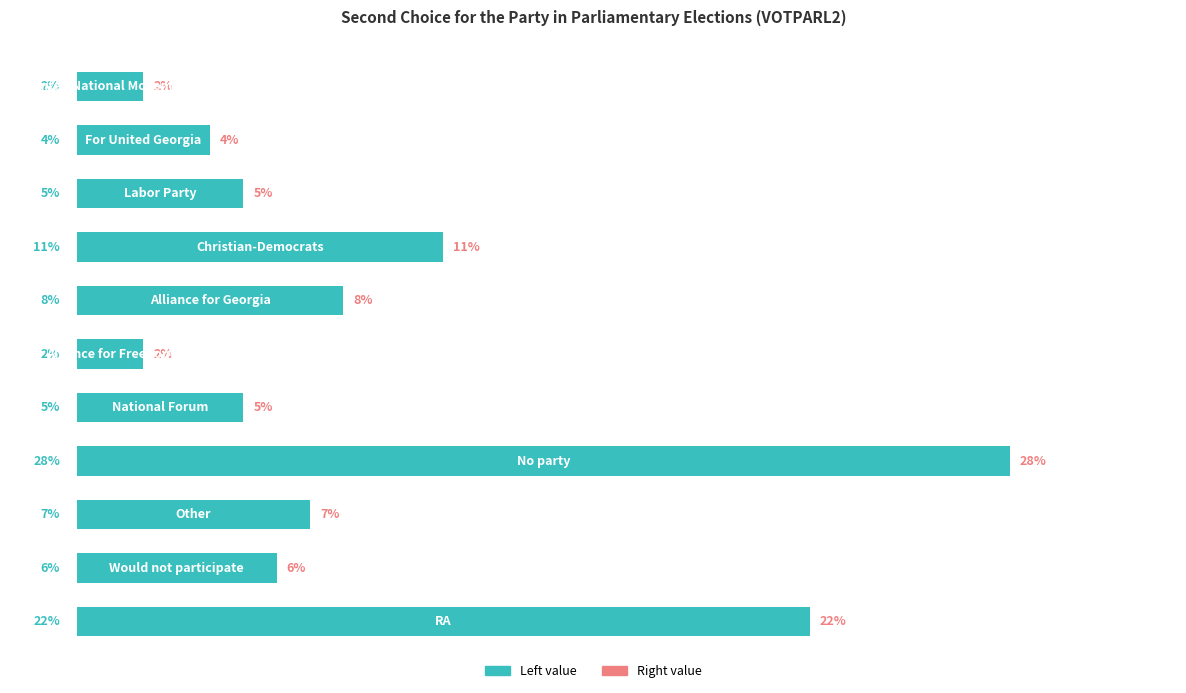

What is the minimum value shown in the chart?

2